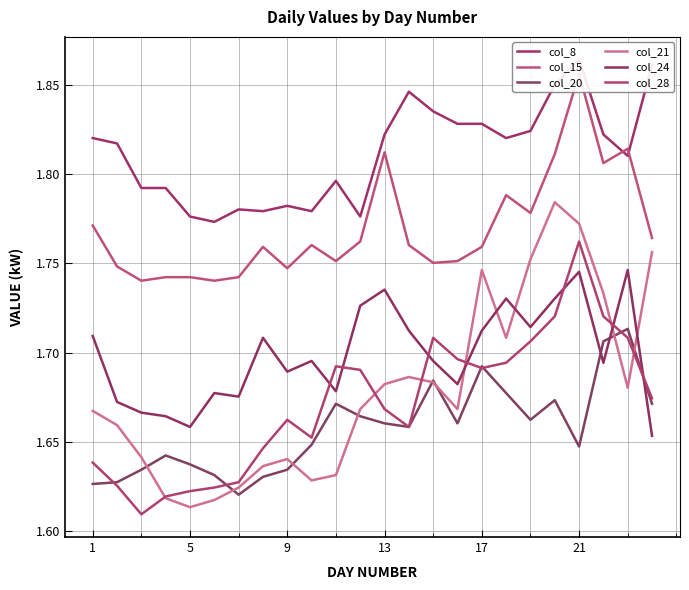

What is the minimum value shown in the chart?

1.6